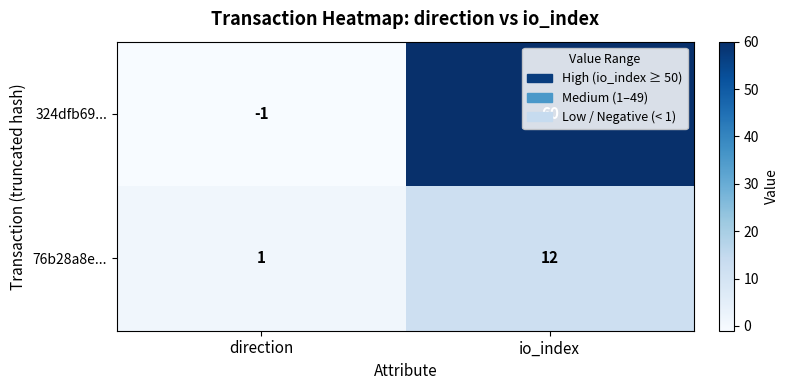

Which series changed the most between direction and io_index?

324dfb69...